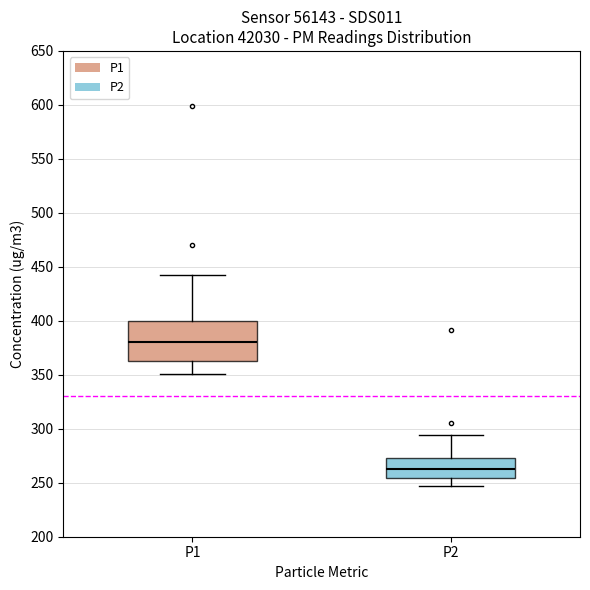

Comparing the boxes themselves (not the whiskers), which one is the tallest?

P1